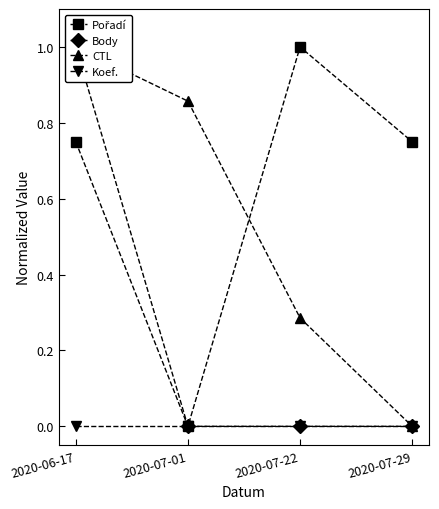

At how many categories does at least one series exceed 0?

4